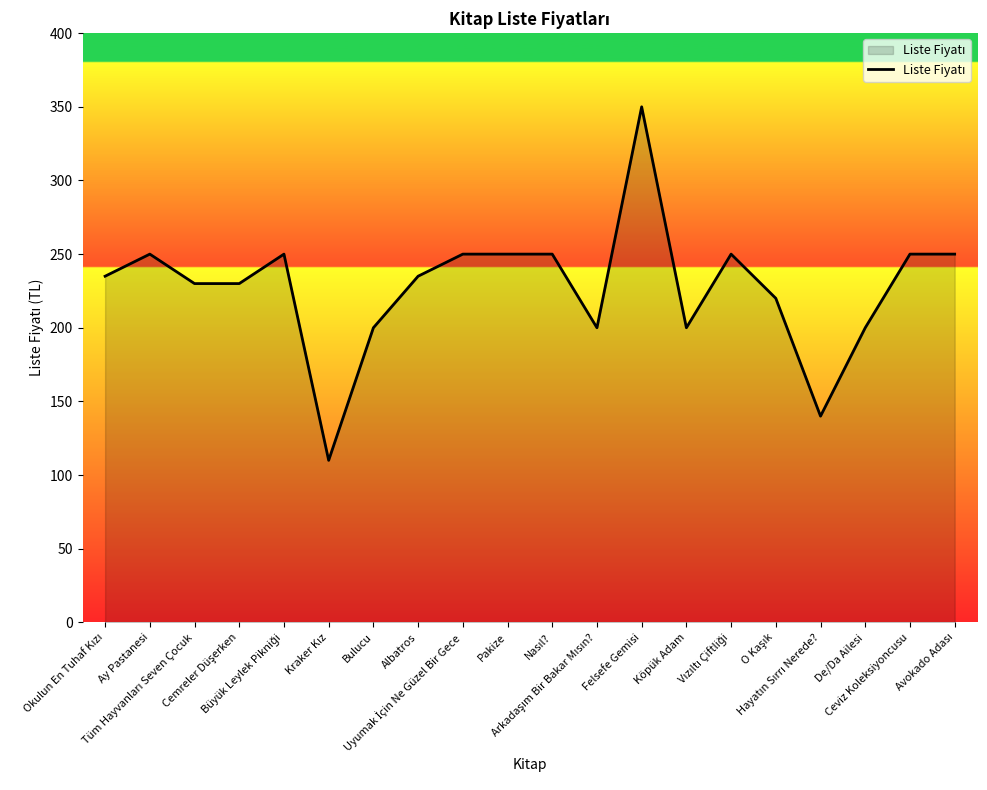

What is the minimum value shown in the chart?

110